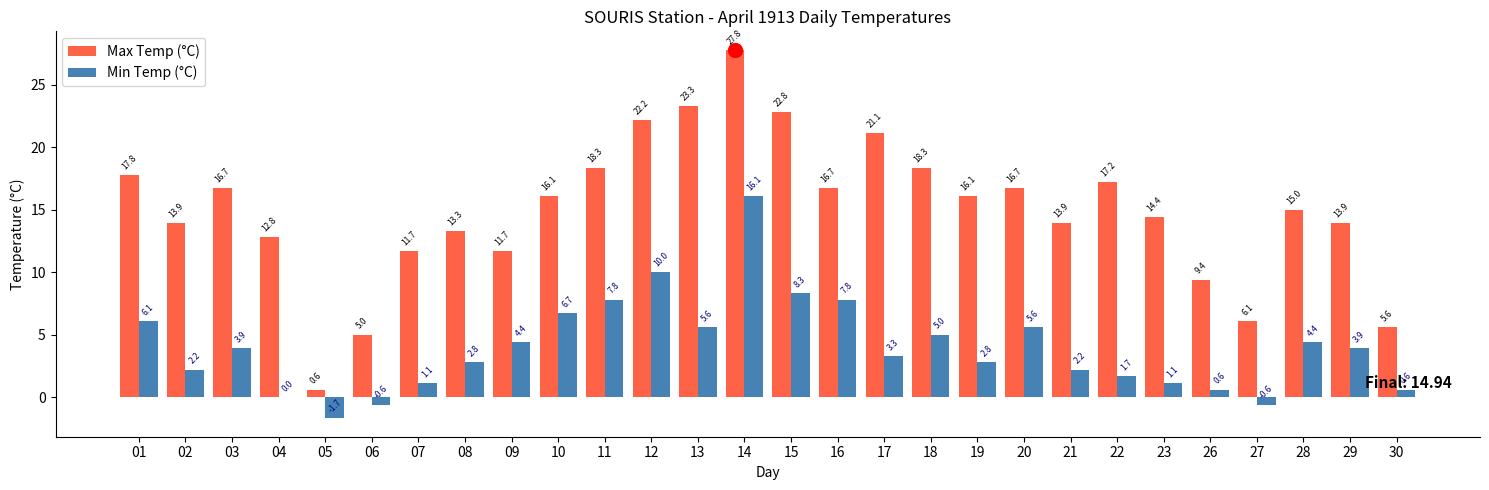

What are all the series names shown in the legend?

Max Temp (°C), Min Temp (°C)